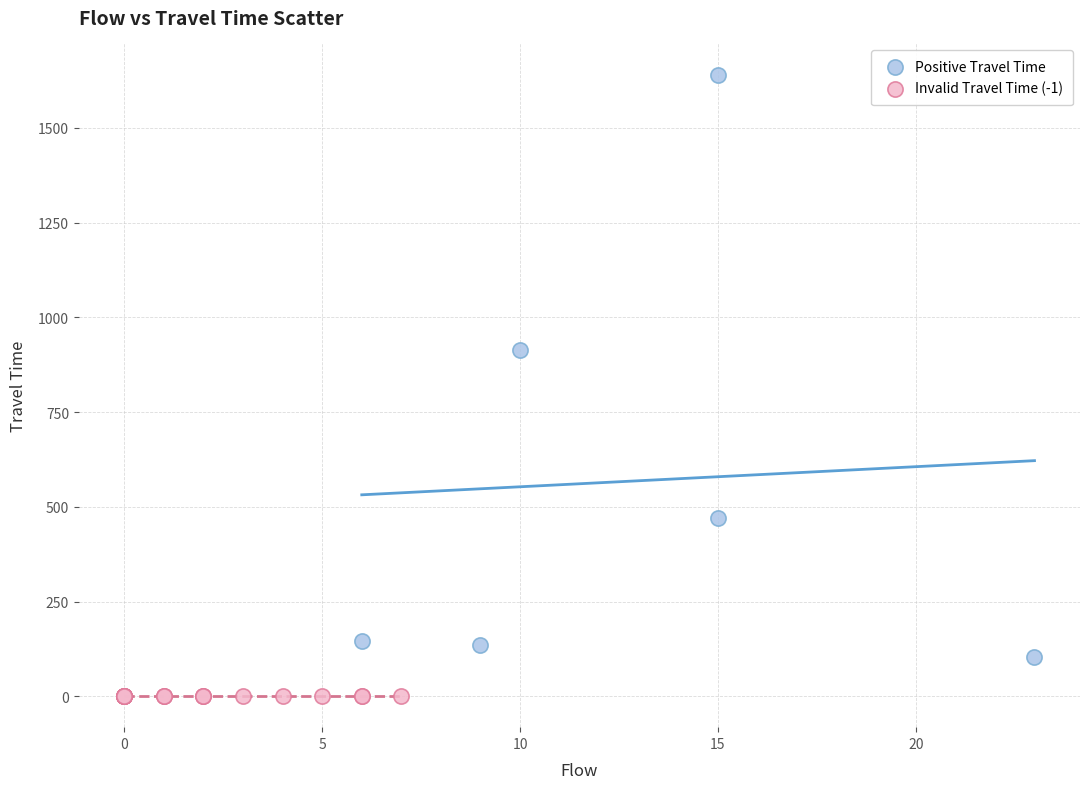

Which series reaches the maximum Y coordinate?

Positive Travel Time